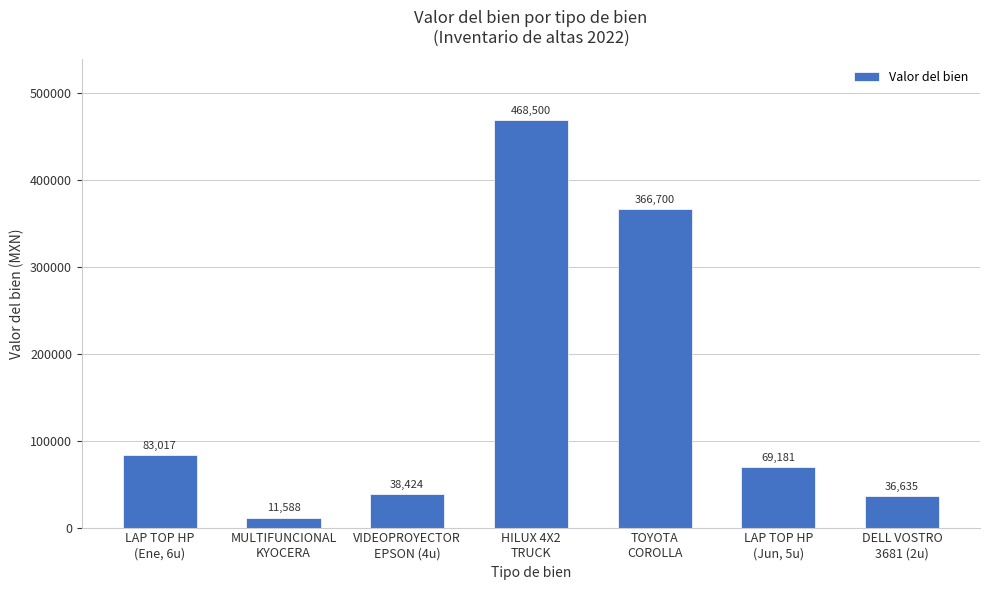

What is the greatest value displayed?

468500.0